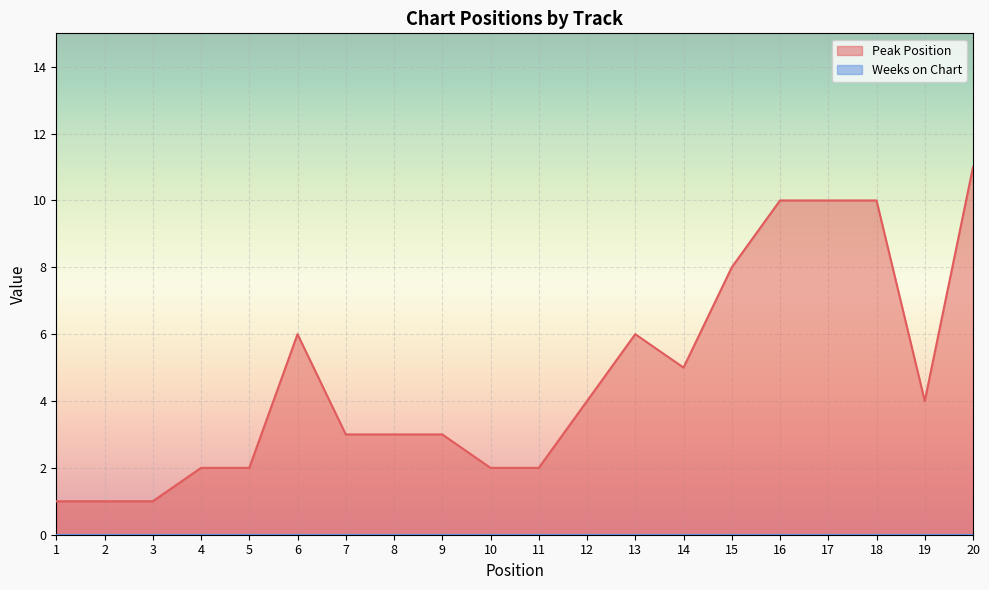

At which category does the data reach its first local valley?

14